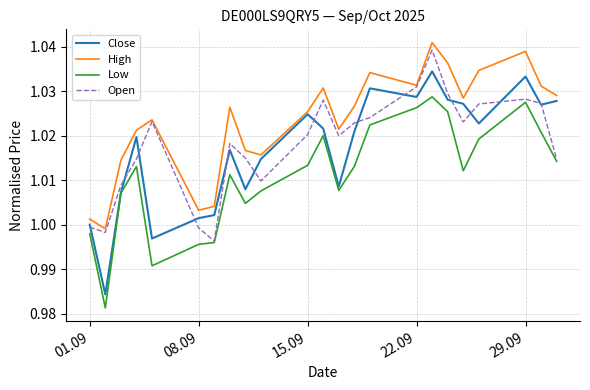

Which series has the largest range (max minus min)?

Close